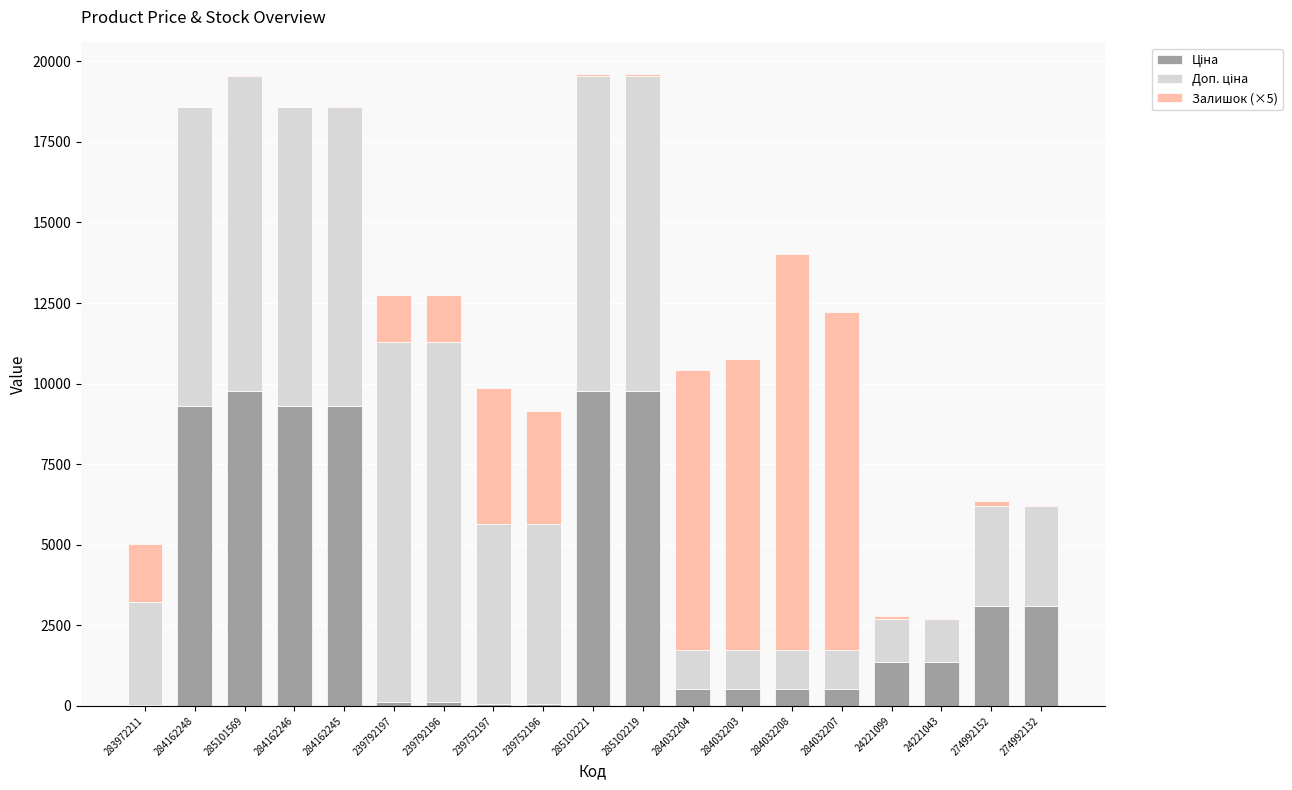

What is the total value across all series at 284032204?

10408.9